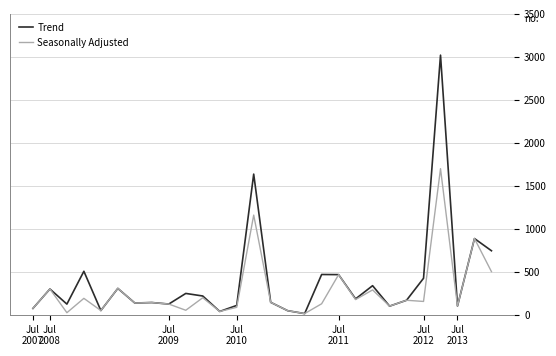

At which category does Trend reach its first local peak?

Jul
2008